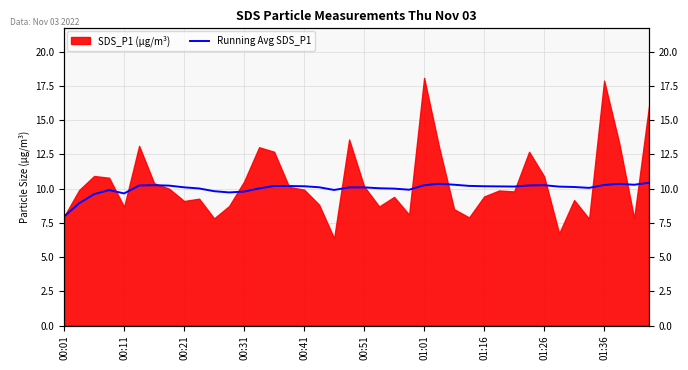

What is the sum of all values?

400.8